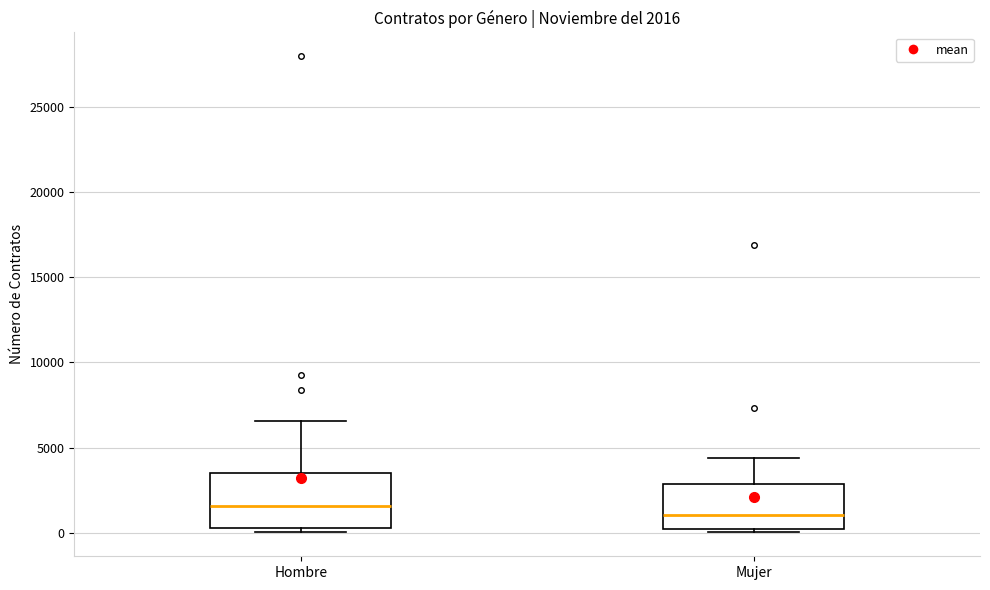

Which box has the highest median line?

Hombre